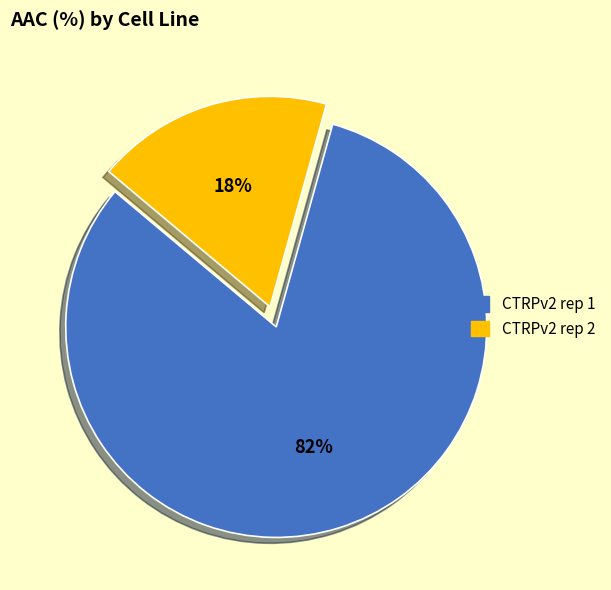

What is the majority slice?

CTRPv2 rep 1